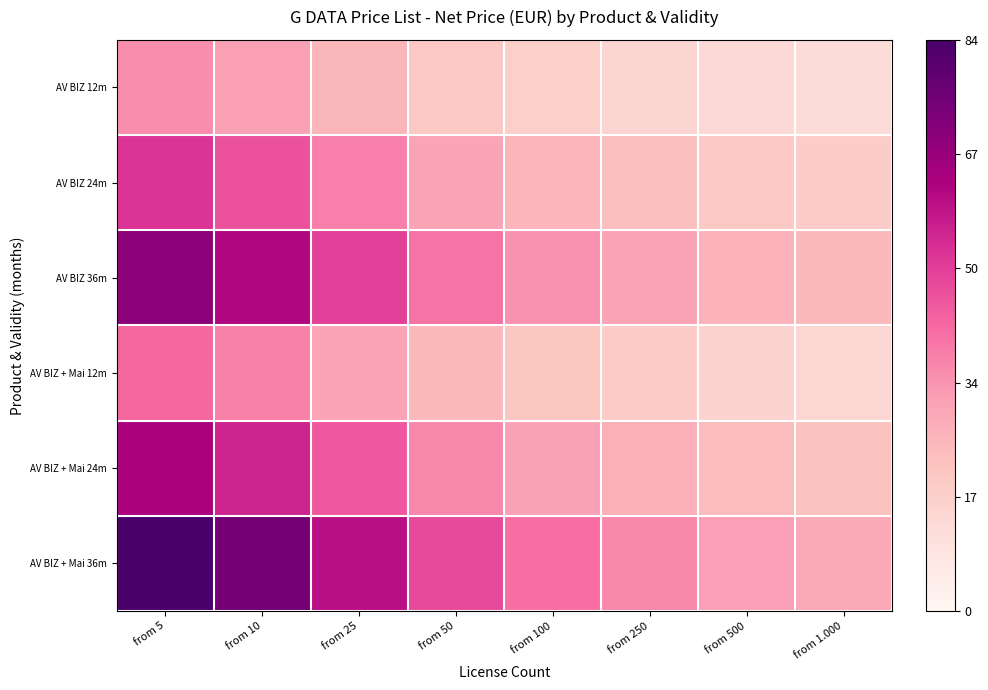

Rank the series by their maximum value, from highest to lowest.

AV BIZ + Mai 36m, AV BIZ 36m, AV BIZ + Mai 24m, AV BIZ 24m, AV BIZ + Mai 12m, AV BIZ 12m